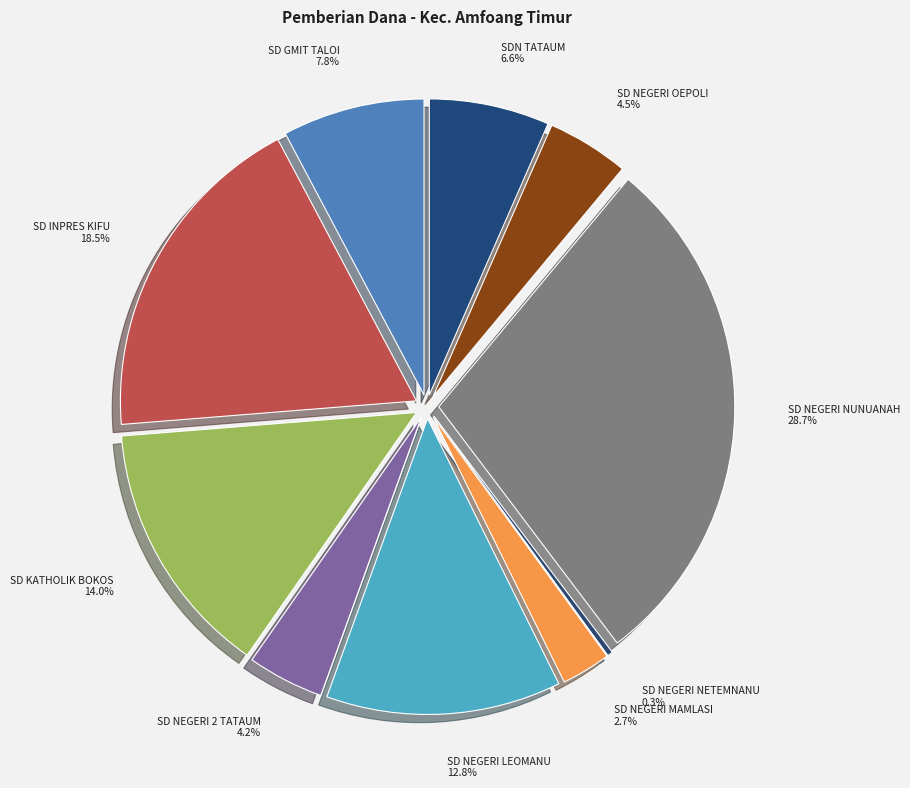

Do SD NEGERI LEOMANU and SD NEGERI NUNUANAH together represent more than half of the pie?

No